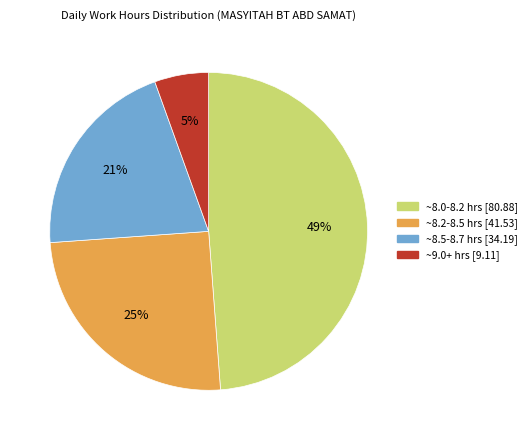

Is there a majority slice in this chart?

No